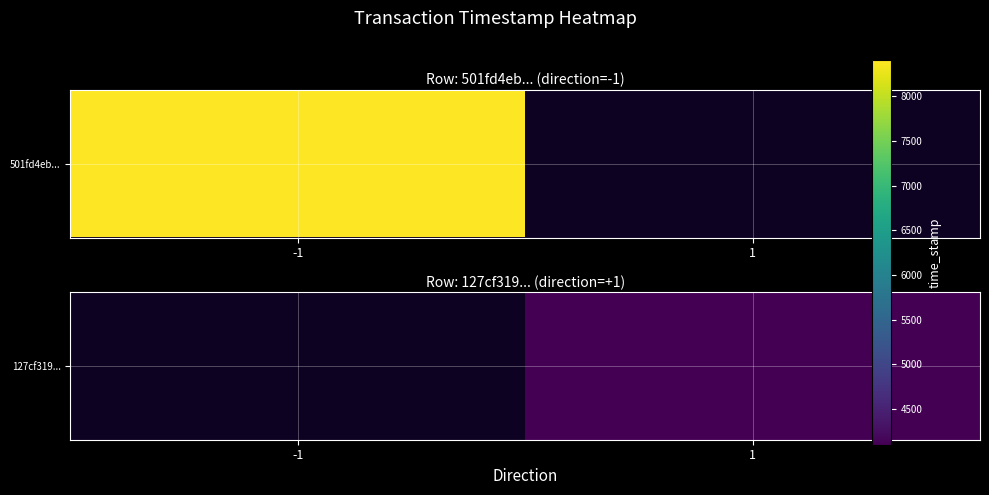

List the labels in order of value, smallest first.

-1, 1